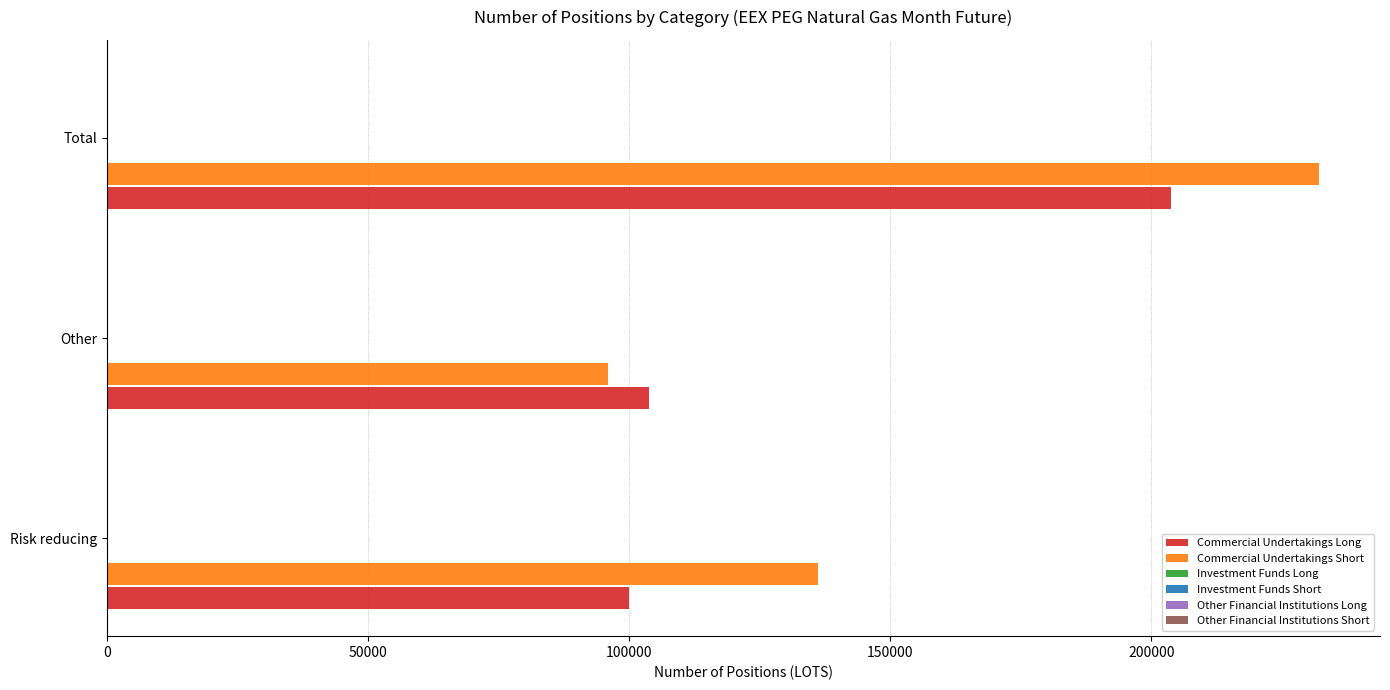

Between Other and Total, which series saw the biggest shift?

Commercial Undertakings Short